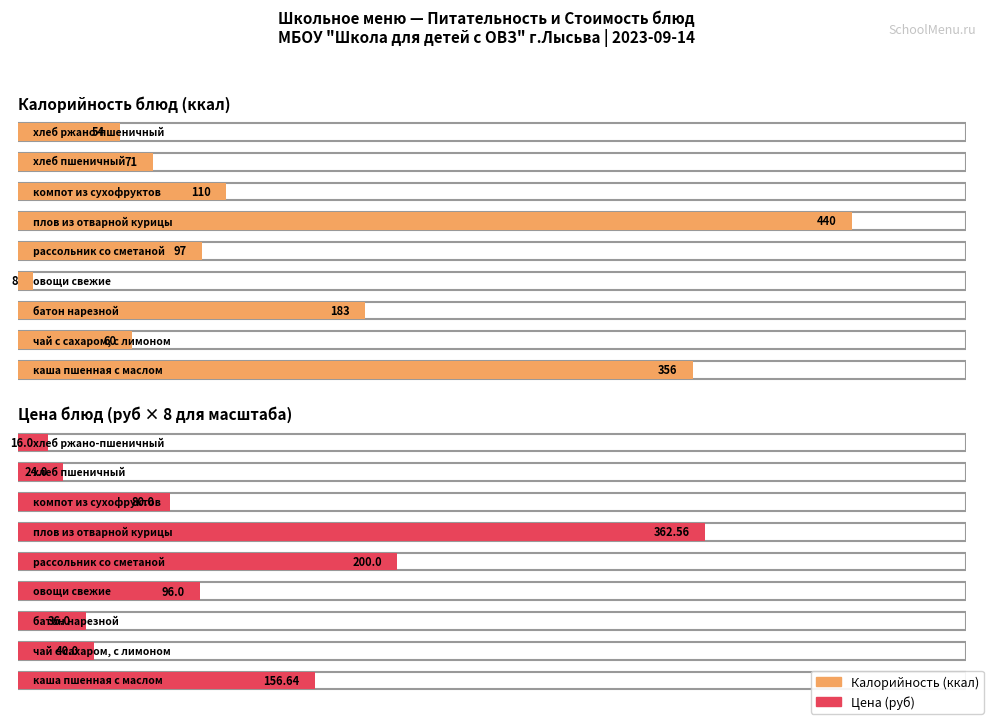

At how many categories does at least one series exceed 357?

1